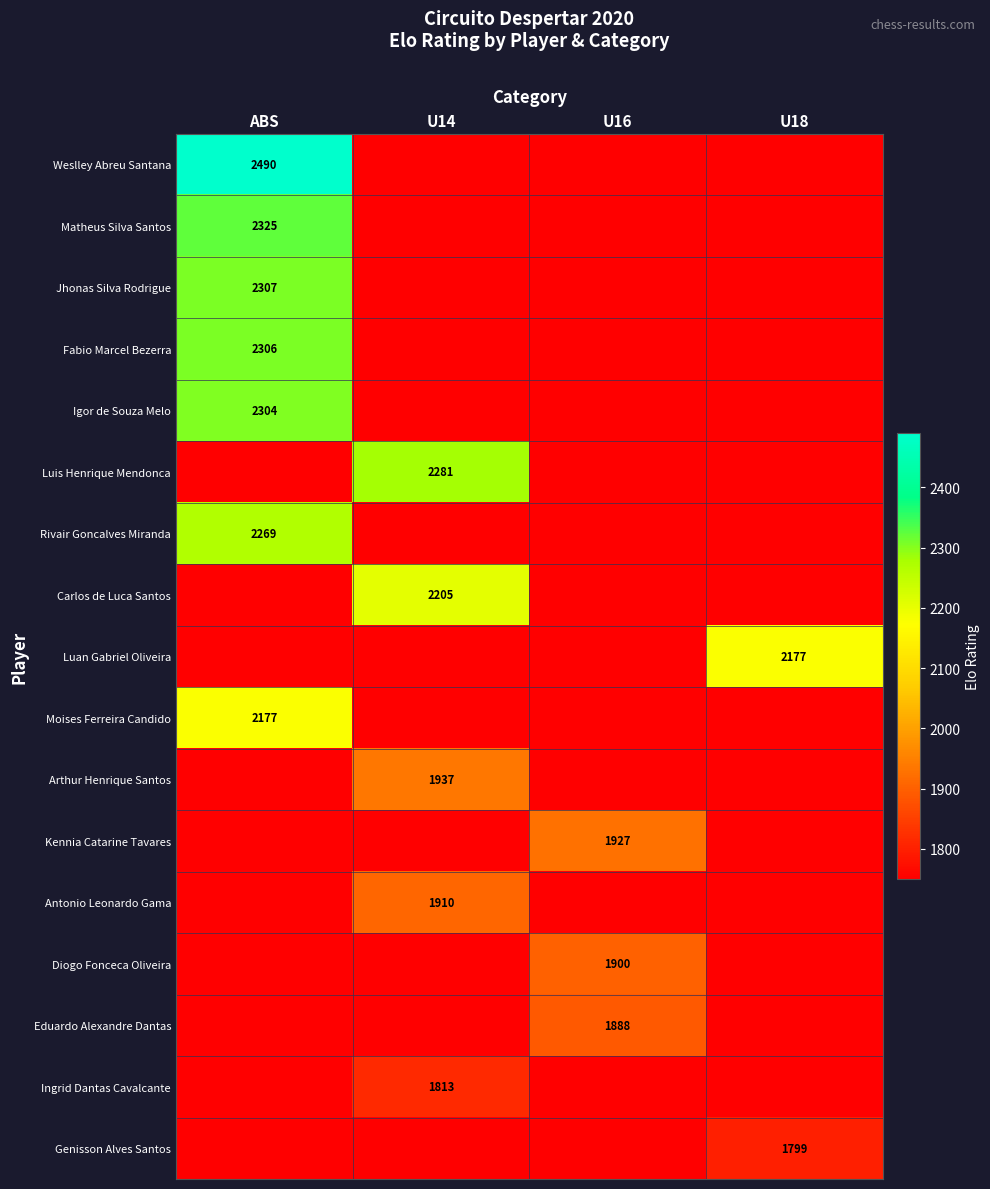

The Genisson Alves Santos series shows 2448 at U18. True or false?

False